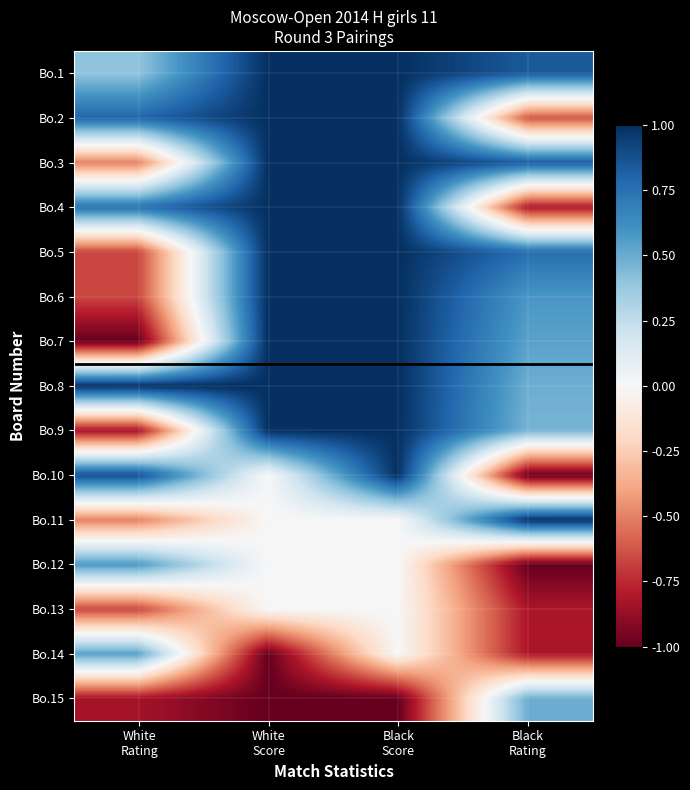

Reading right to left, what are all the values shown in this chart?

Bo.1: Black
Rating=0.8	Black
Score=1.0	White
Score=1.0	White
Rating=0.4
Bo.2: Black
Rating=-0.6	Black
Score=1.0	White
Score=1.0	White
Rating=0.8
Bo.3: Black
Rating=0.8	Black
Score=1.0	White
Score=1.0	White
Rating=-0.5
Bo.4: Black
Rating=-0.8	Black
Score=1.0	White
Score=1.0	White
Rating=0.7
Bo.5: Black
Rating=0.8	Black
Score=1.0	White
Score=1.0	White
Rating=-0.7
Bo.6: Black
Rating=0.6	Black
Score=1.0	White
Score=1.0	White
Rating=-0.7
Bo.7: Black
Rating=0.5	Black
Score=1.0	White
Score=1.0	White
Rating=-1.0
Bo.8: Black
Rating=0.5	Black
Score=1.0	White
Score=1.0	White
Rating=1.0
Bo.9: Black
Rating=0.5	Black
Score=1.0	White
Score=1.0	White
Rating=-0.8
Bo.10: Black
Rating=-1.0	Black
Score=1.0	White
Score=0.0	White
Rating=0.9
Bo.11: Black
Rating=1.0	Black
Score=0.0	White
Score=0.0	White
Rating=-0.5
Bo.12: Black
Rating=-1.0	Black
Score=0.0	White
Score=0.0	White
Rating=0.6
Bo.13: Black
Rating=-0.8	Black
Score=0.0	White
Score=0.0	White
Rating=-0.7
Bo.14: Black
Rating=-0.8	Black
Score=0.0	White
Score=-1.0	White
Rating=0.6
Bo.15: Black
Rating=0.5	Black
Score=-1.0	White
Score=-1.0	White
Rating=-0.8